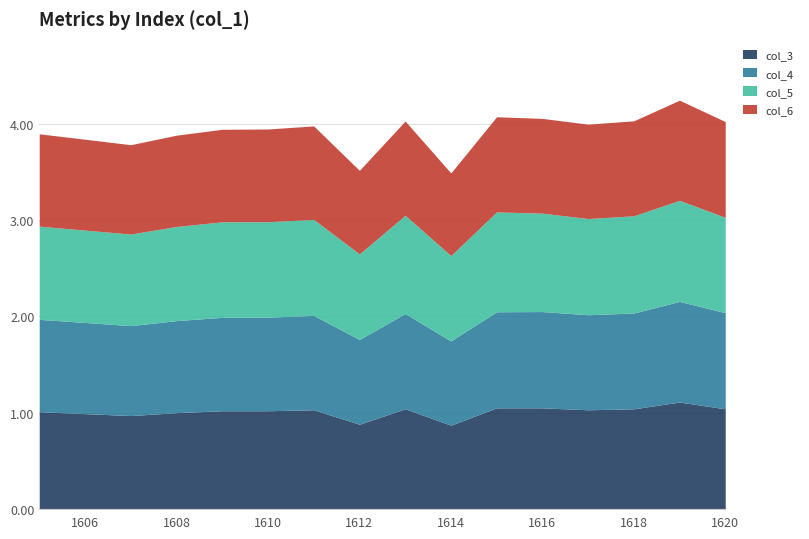

At which label is col_3 closest to 0?

1614